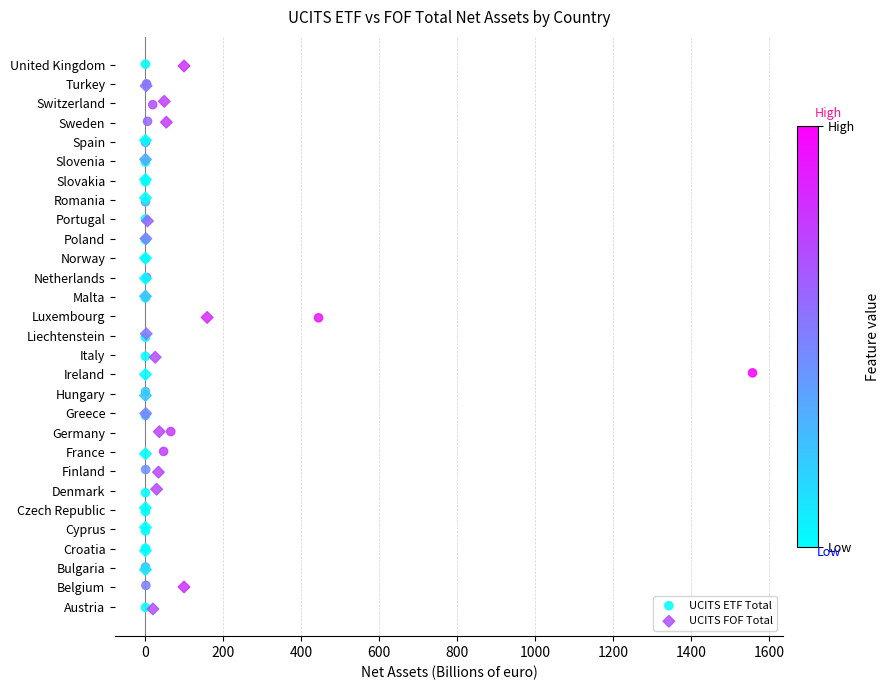

What are all the series names shown in the legend?

UCITS ETF Total, UCITS FOF Total